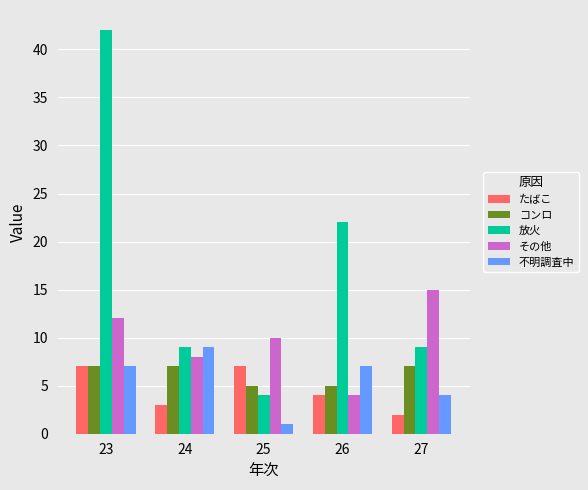

Reading left to right, list all the values displayed in this chart.

たばこ: 7	3	7	4	2
コンロ: 7	7	5	5	7
放火: 42	9	4	22	9
その他: 12	8	10	4	15
不明調査中: 7	9	1	7	4